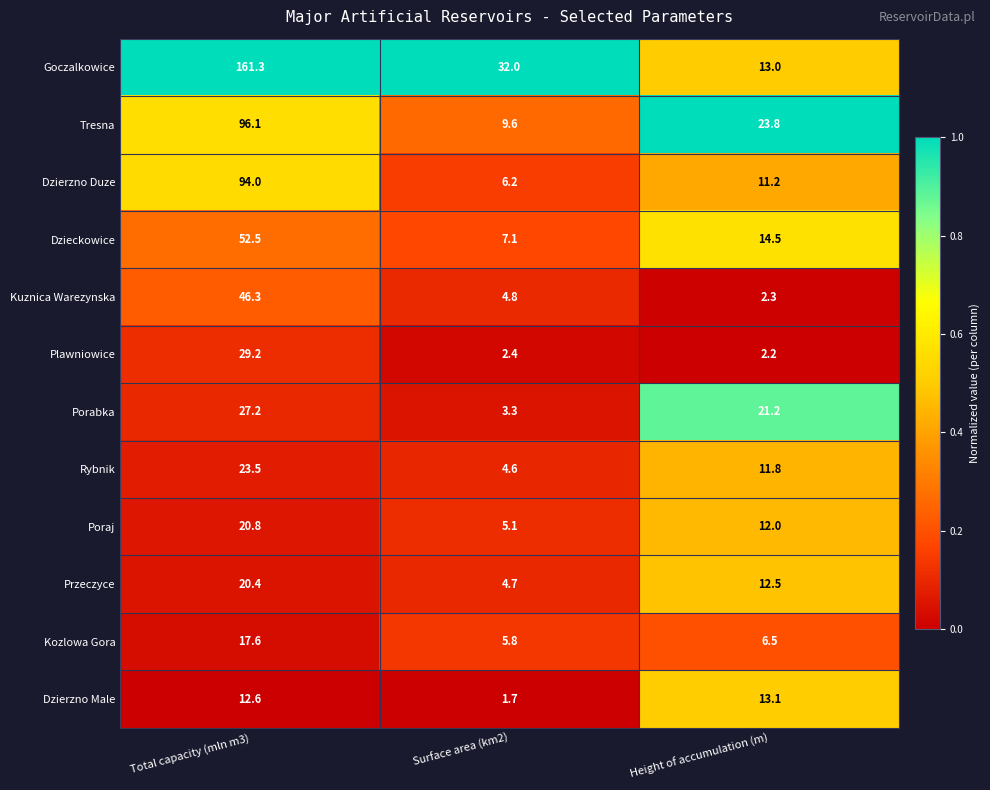

Which series has the widest spread of values?

Goczalkowice